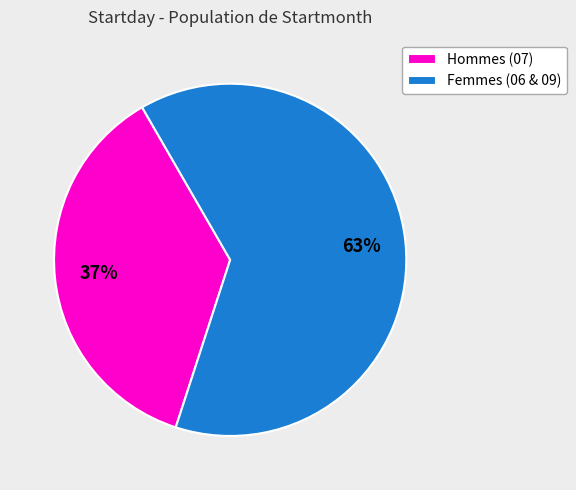

Rank the categories by value from highest to lowest.

Femmes (06 & 09), Hommes (07)